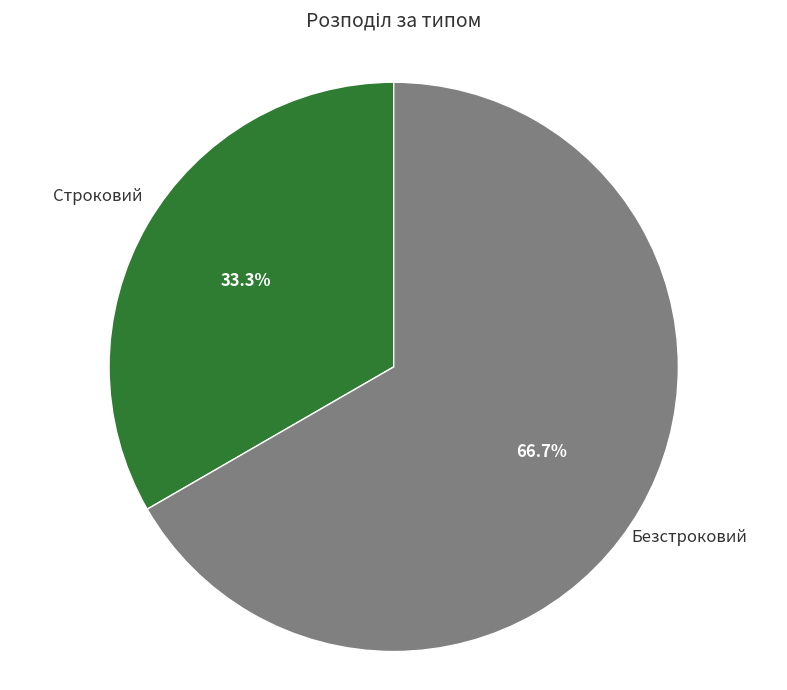

Which category has the smallest portion of the pie?

Строковий